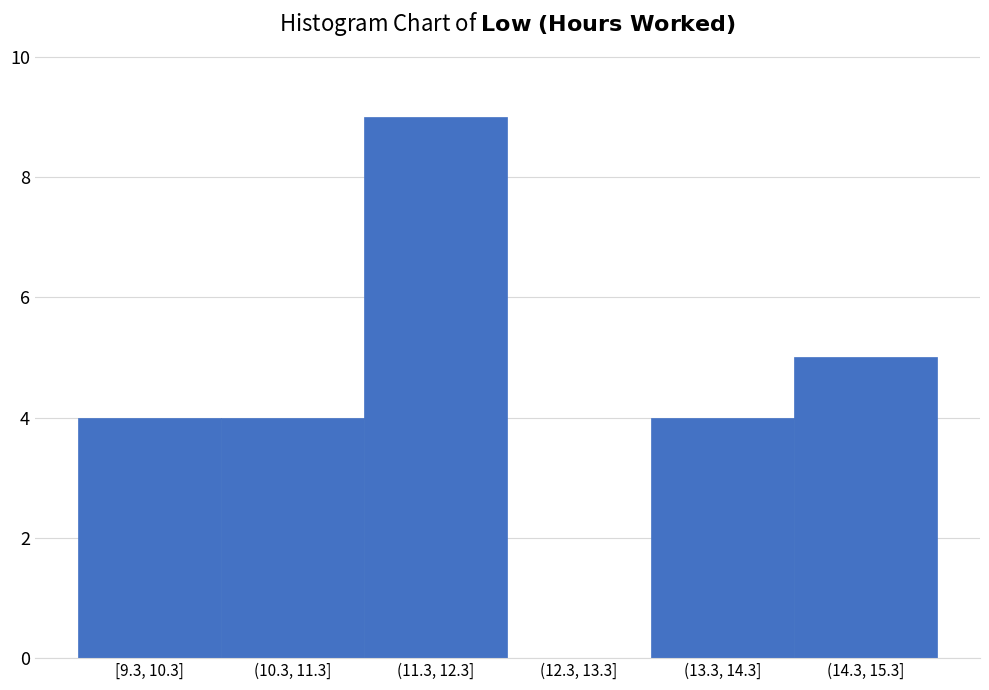

Reading left to right, list all the values displayed in this chart.

[9.3, 10.3]=4	(10.3, 11.3]=4	(11.3, 12.3]=9	(12.3, 13.3]=0	(13.3, 14.3]=4	(14.3, 15.3]=5